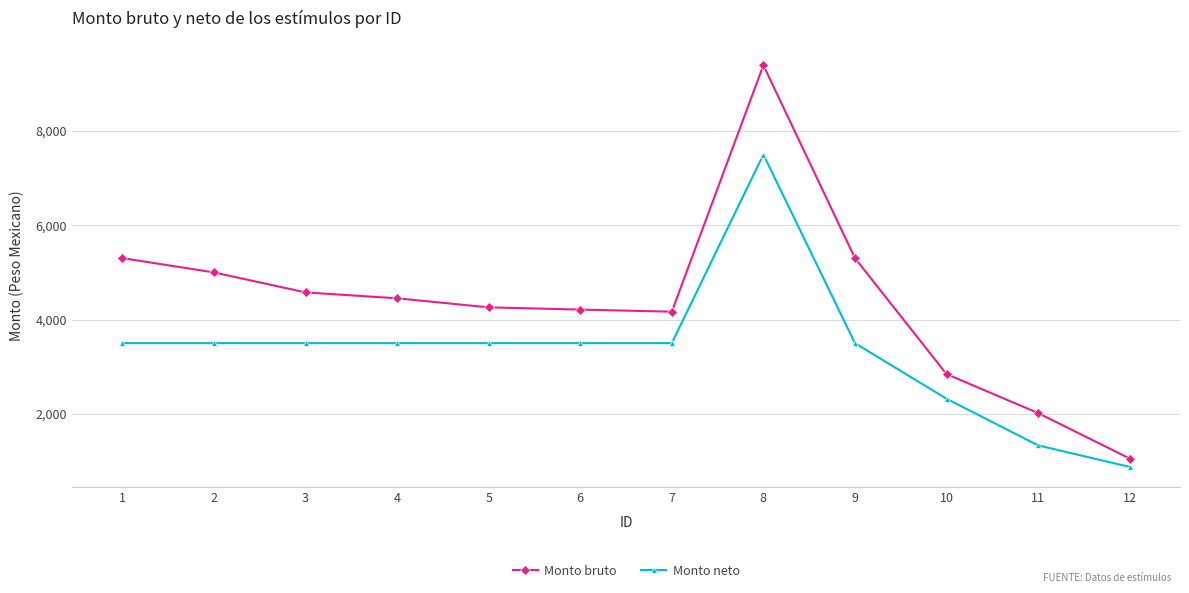

At which category is the sum across all series the highest?

8